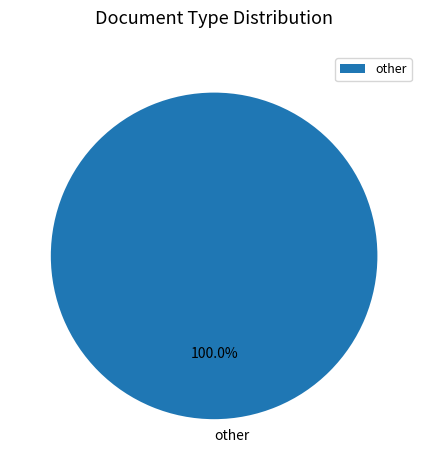

Is other the majority of the pie?

Yes